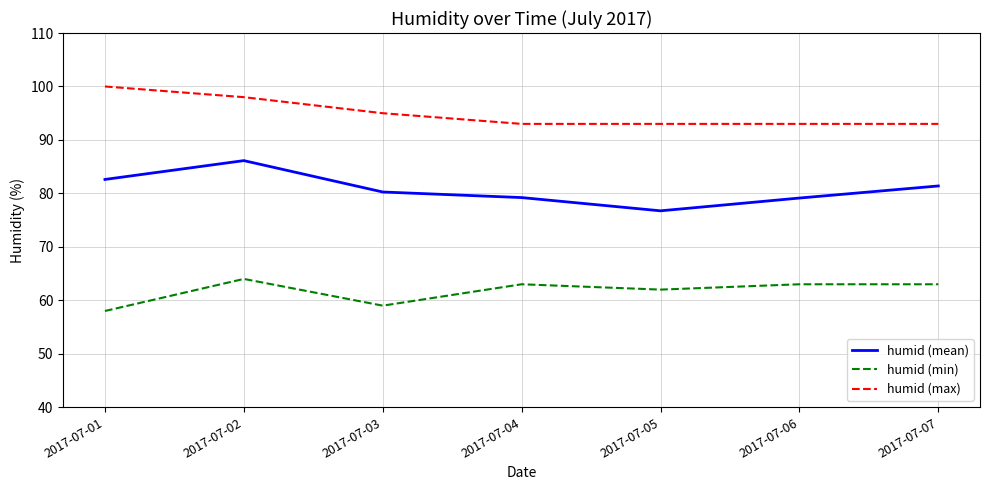

What is the spread (max minus min) of values at 2017-07-01?

42.0